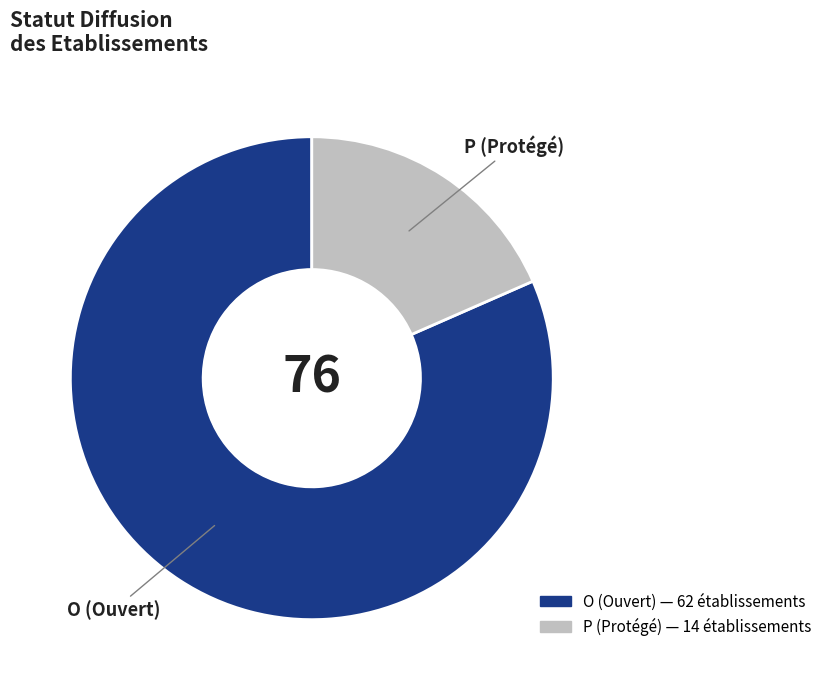

Between O and P, which is larger?

O